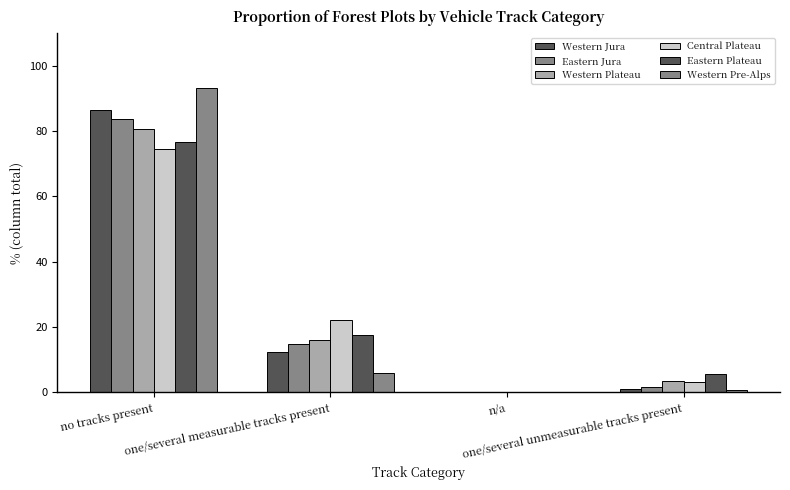

What is the label of the 4th bar from the left?

one/several unmeasurable tracks present